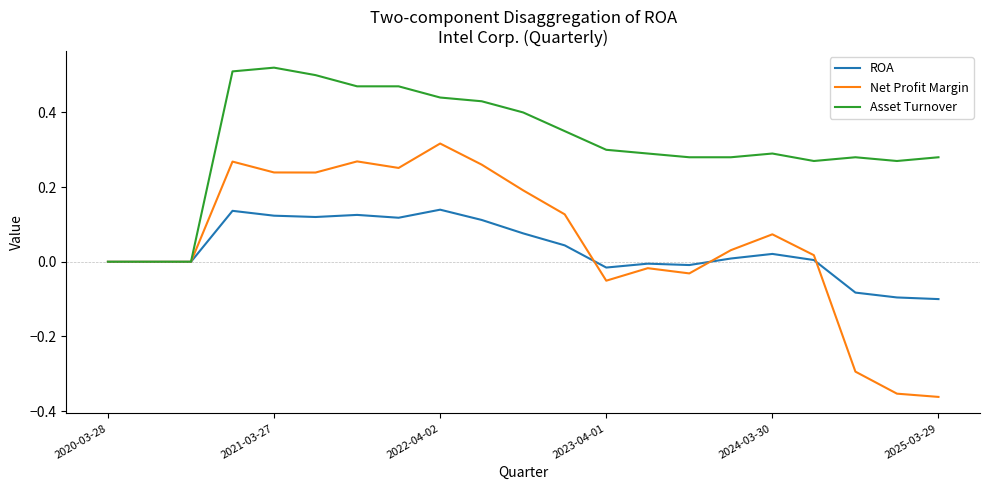

List the series in order of their peak value, highest first.

Asset Turnover, Net Profit Margin, ROA